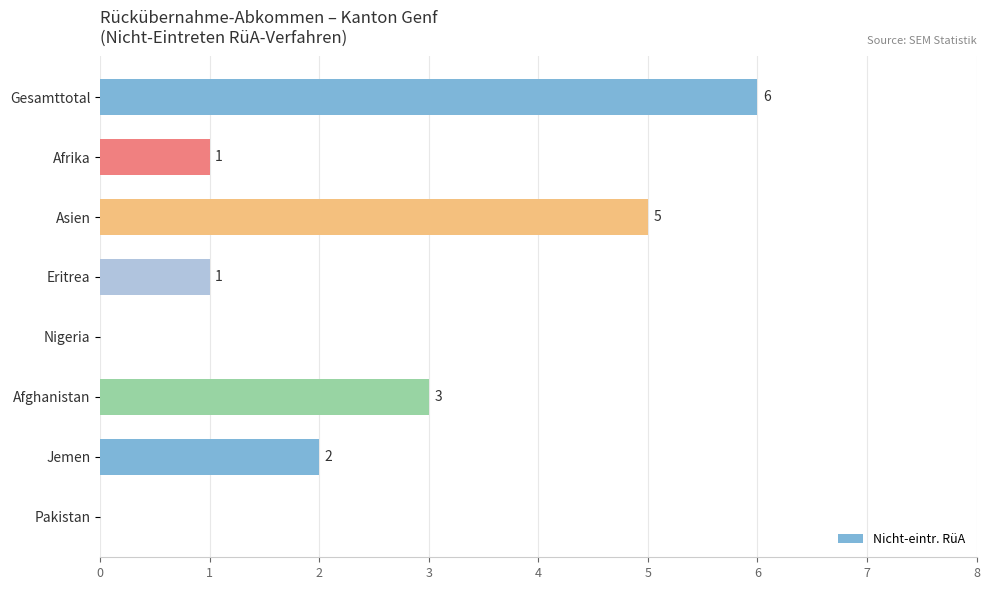

Where is the data nearest to the value 3?

Afghanistan